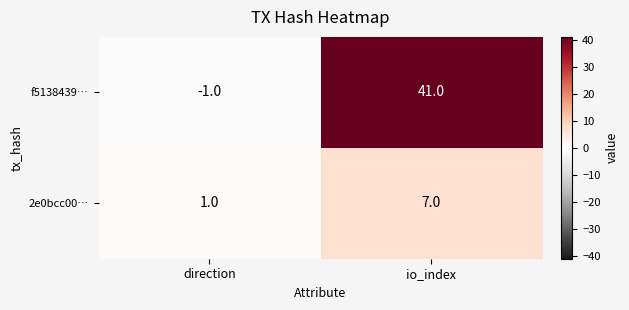

Reading left to right, transcribe all the data shown in this chart.

f5138439…: -1	41
2e0bcc00…: 1	7